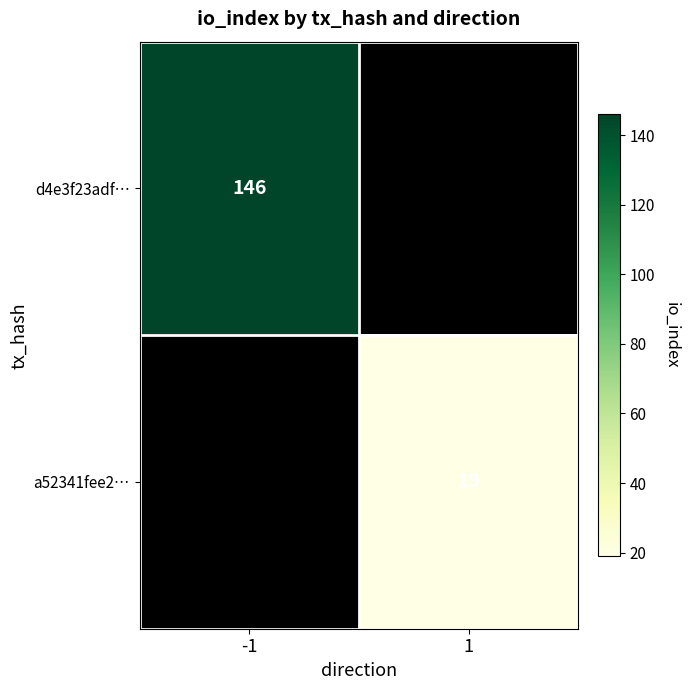

How many data points does each series have?

2